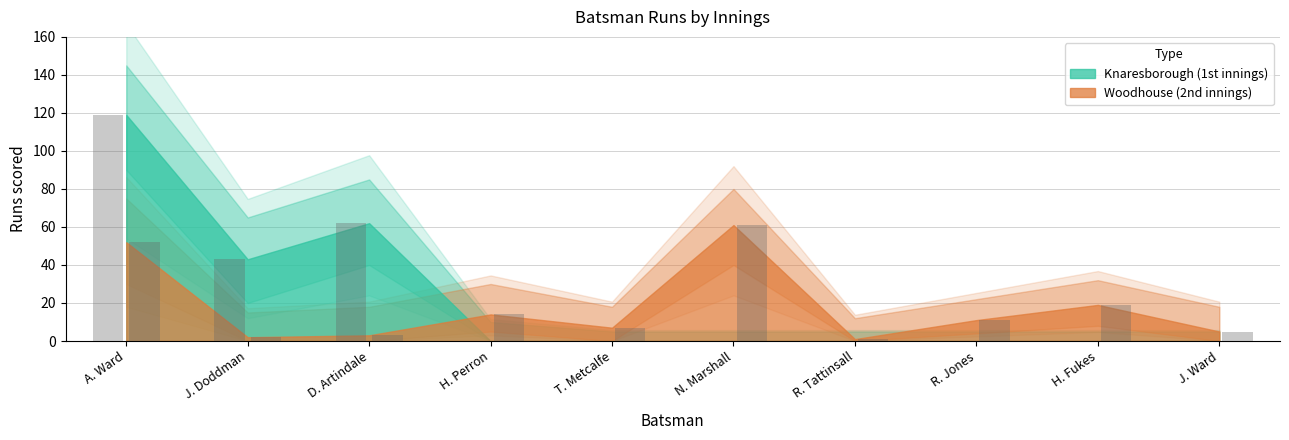

Rank the series at J. Doddman from lowest to highest value.

Woodhouse Runs, Knaresborough Runs